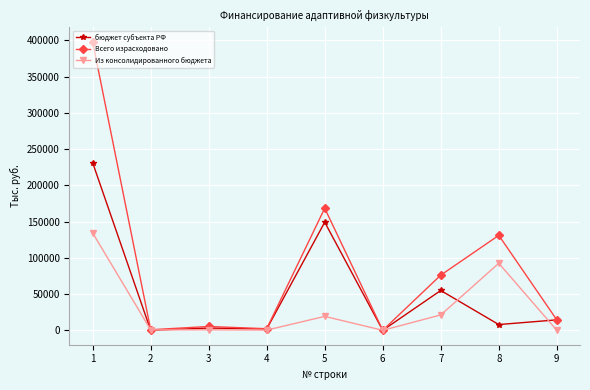

What is the value of the Всего израсходовано point at the 9th from the left?

14416.9